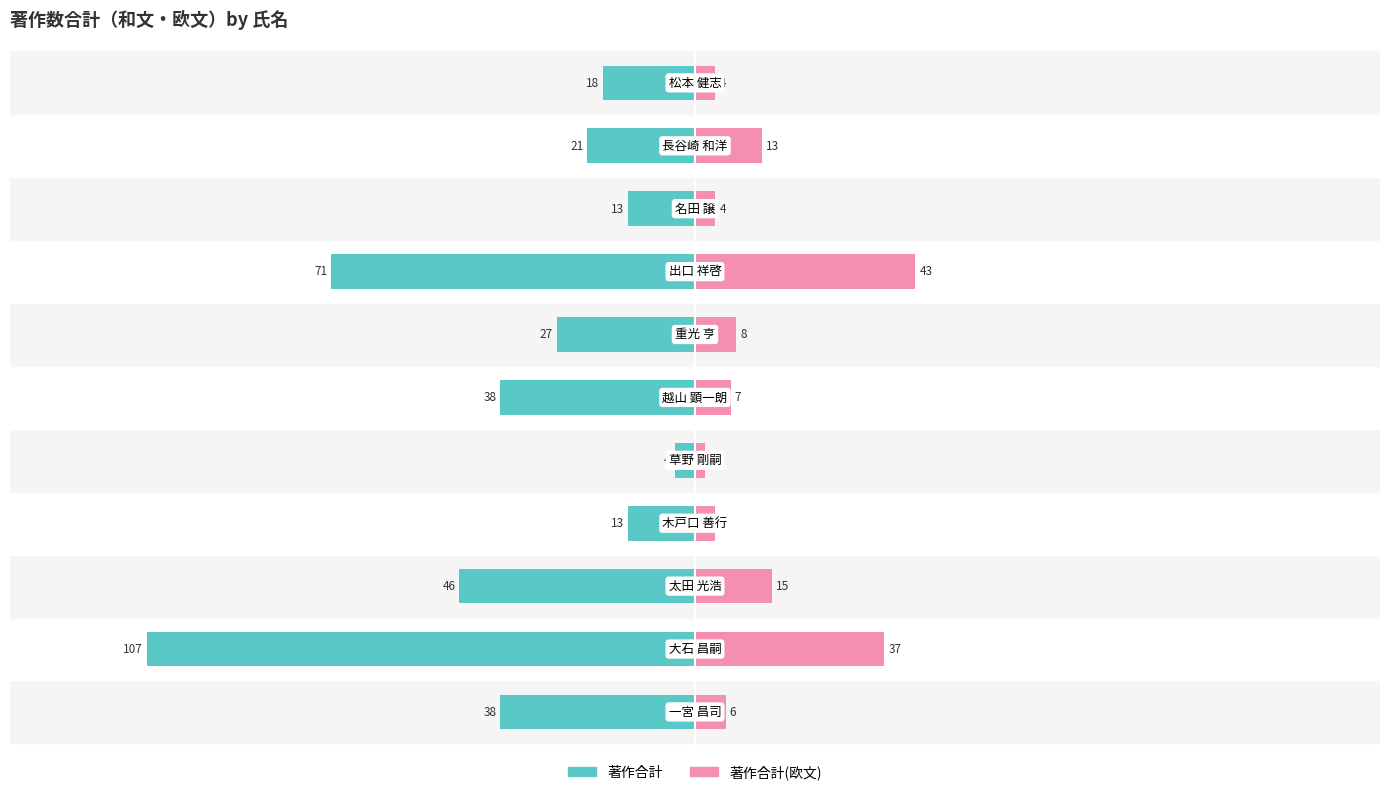

How many categories are shown in the chart?

11